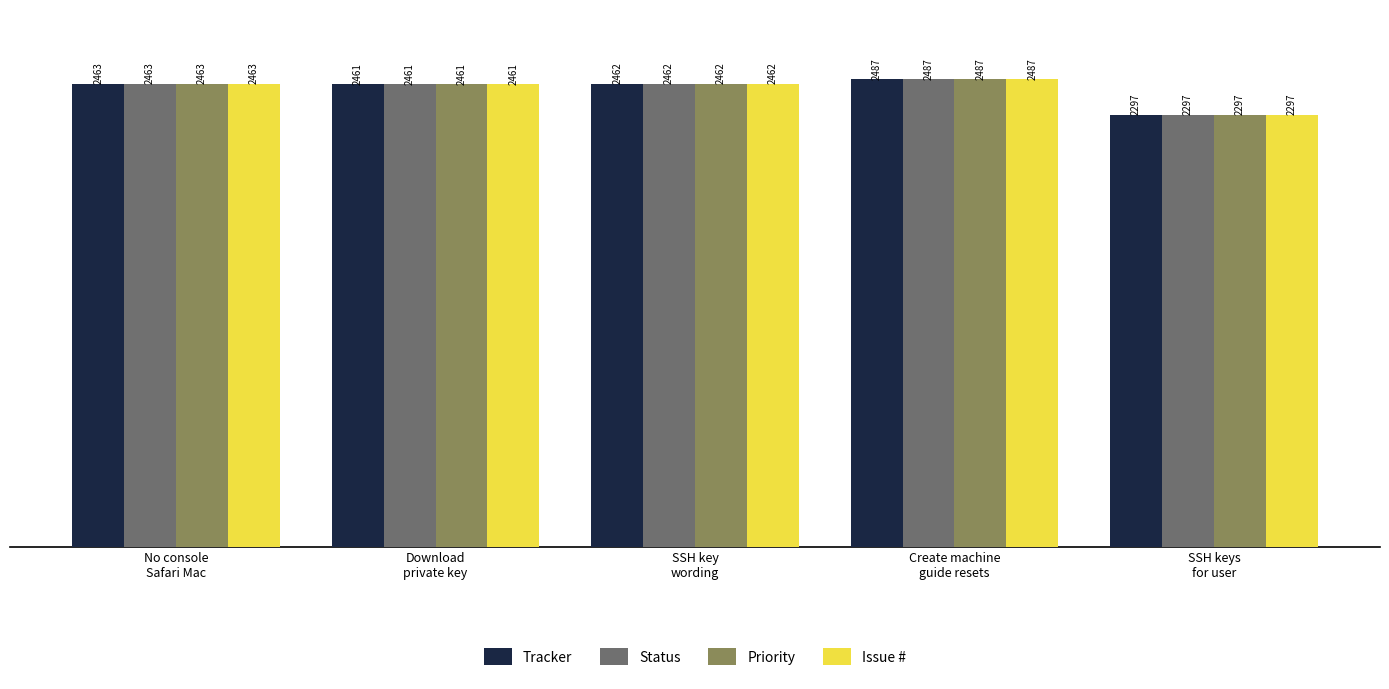

What is the maximum value for Priority?

2487